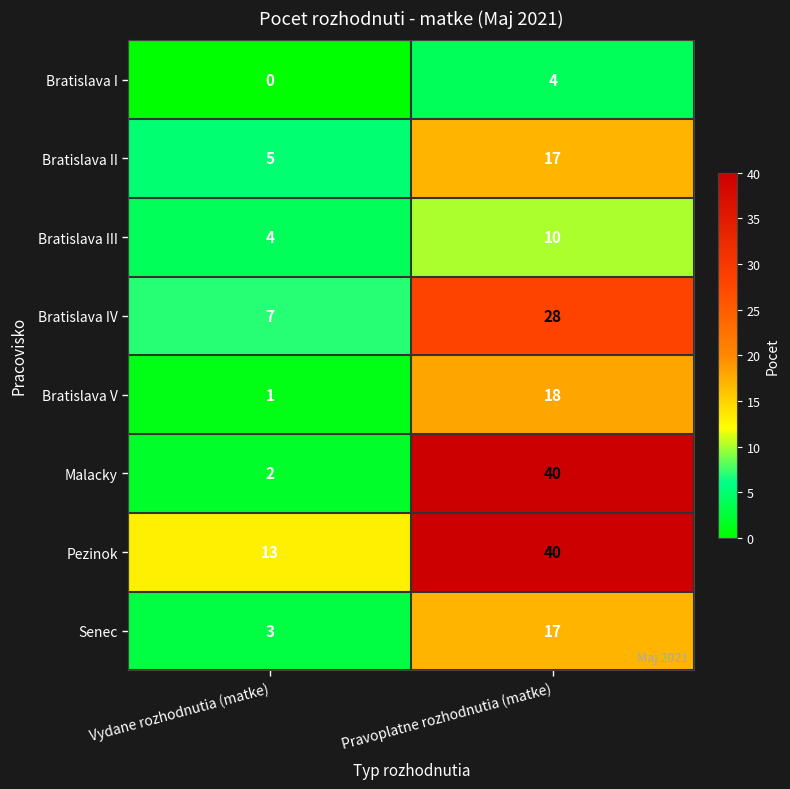

What is the difference between the maximum and minimum values in the Pezinok series?

27